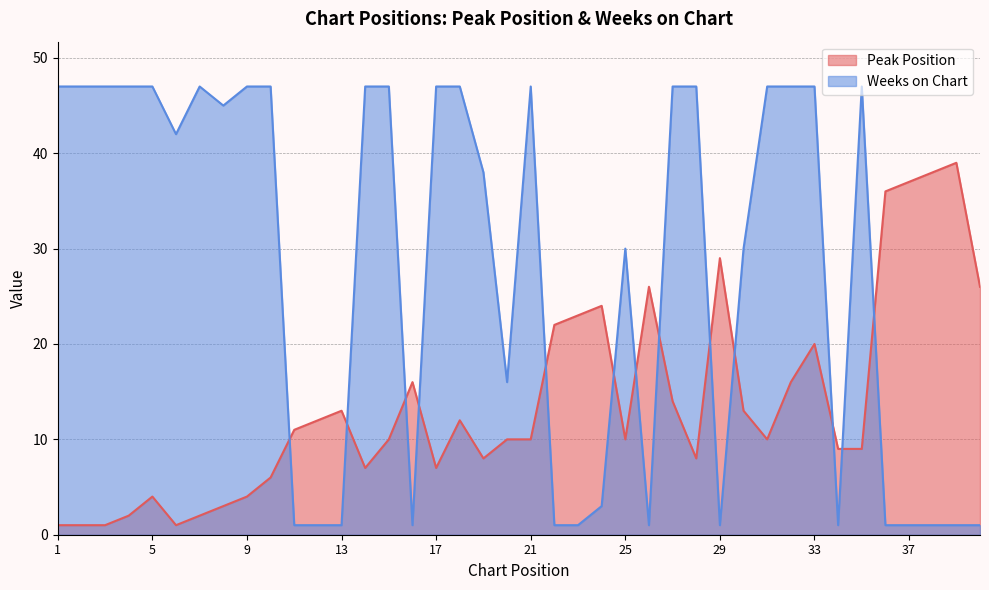

True or false: Weeks on Chart and Peak Position intersect in this chart.

True